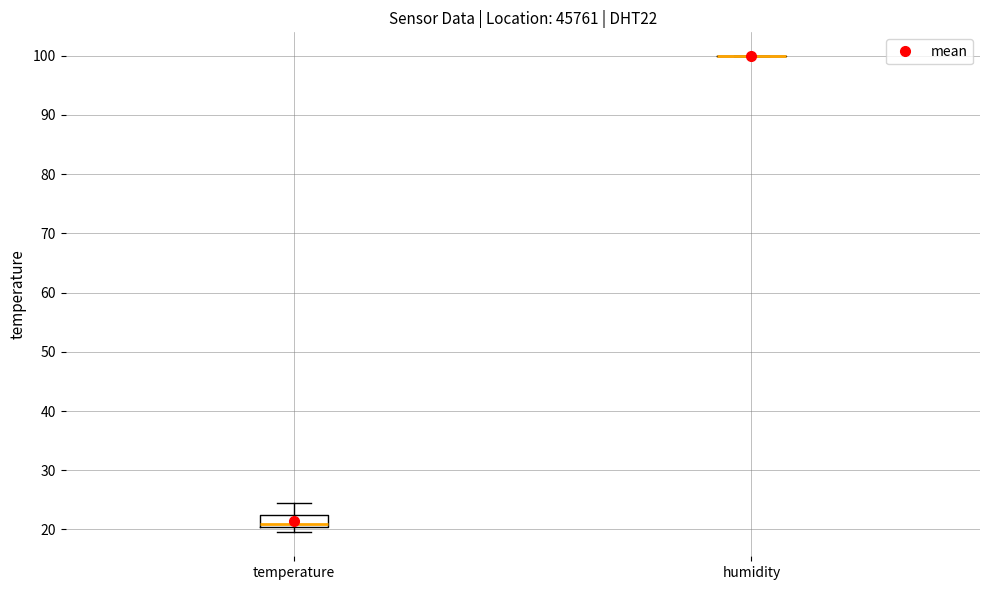

Comparing the boxes themselves (not the whiskers), which one is the tallest?

temperature